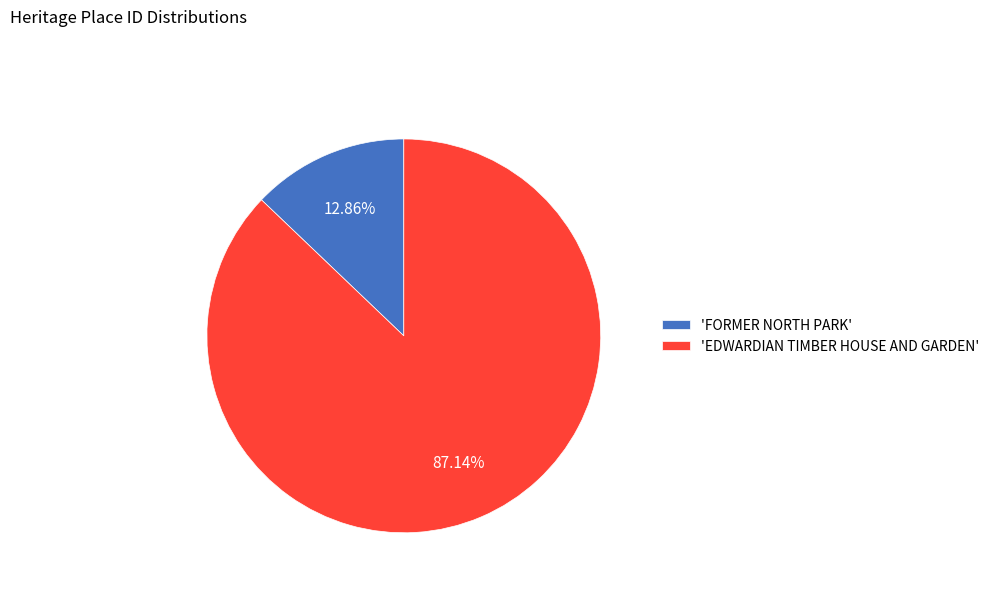

Rank the categories by value from lowest to highest.

'FORMER NORTH PARK', 'EDWARDIAN TIMBER HOUSE AND GARDEN'